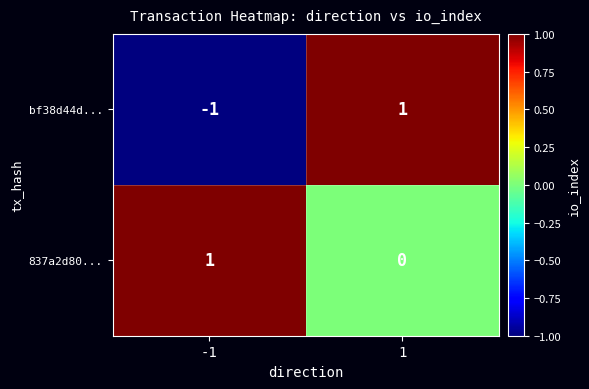

Reading right to left, transcribe all the data shown in this chart.

bf38d44d...: 1	-1
837a2d80...: 0	1